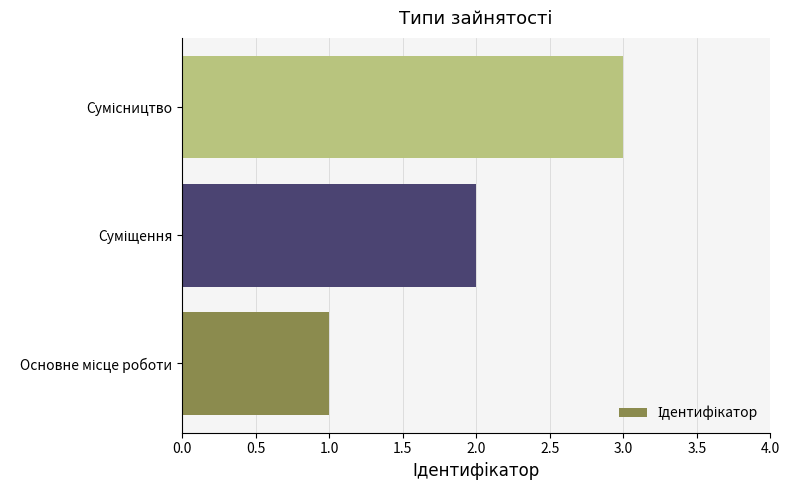

How many bars are there in total?

3